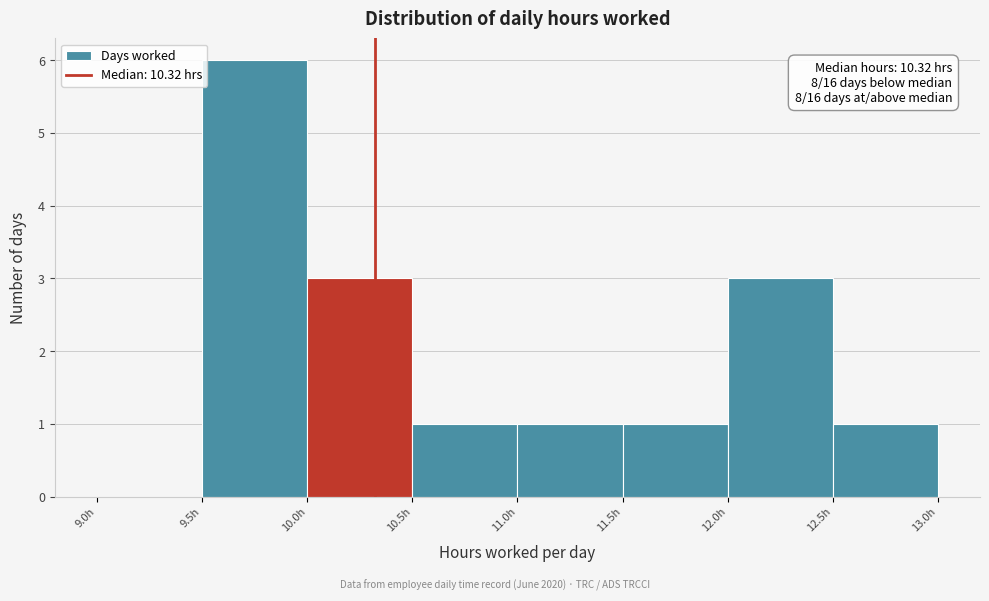

Which range on the x-axis has the tallest bar?

9.5 to 10.0